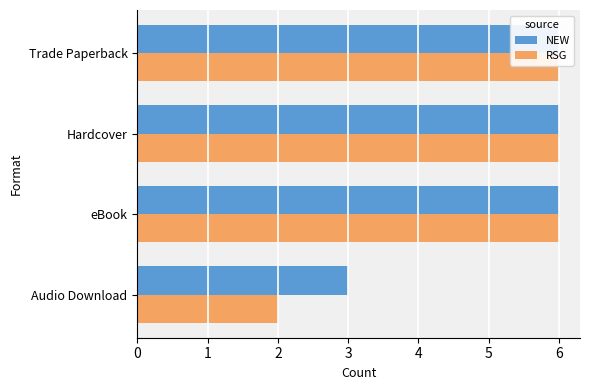

How many groups of bars are there?

4